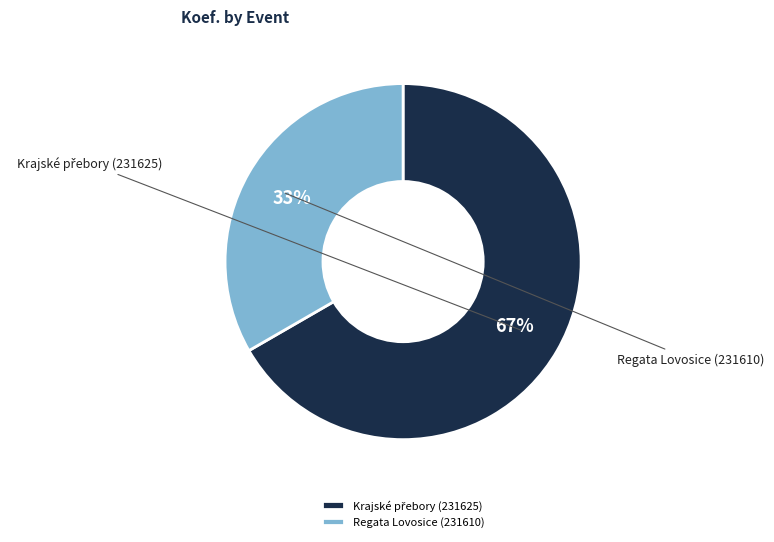

How many segments does this pie chart have?

2